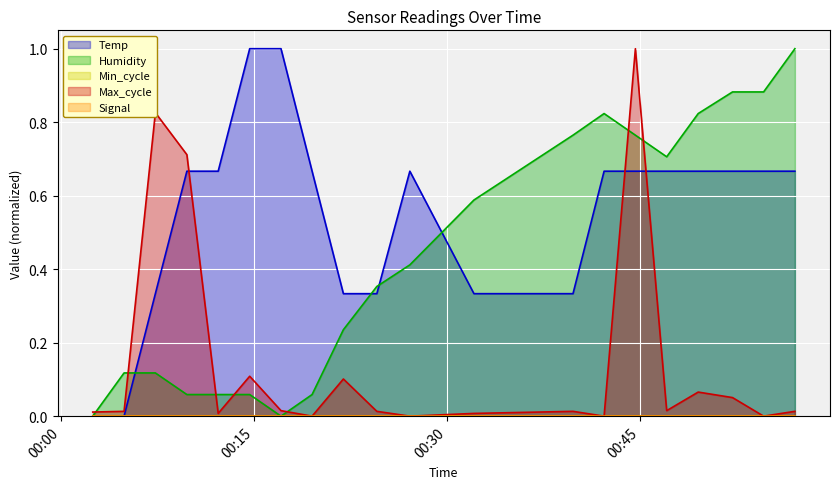

Count the number of categories in the chart.

20